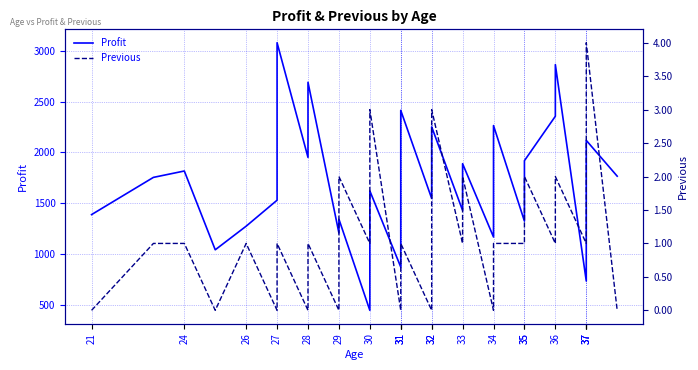

Reading right to left, list all the values displayed in this chart.

Profit: 1766	2119	1915	1762	1626	1464	732	2866	2357	1919	1760	1323	2265	1320	1166	1889	1428	2252	2207	2148	1546	2415	1809	1412	1174	870	1621	754	443	1342	1206	2692	1951	3082	1529	1273	1040	1817	1754	1387
Previous: 0	4	3	2	1	1	1	2	1	2	1	1	1	1	0	2	1	3	2	0	0	1	1	1	0	0	3	2	1	2	0	1	0	1	0	1	0	1	1	0